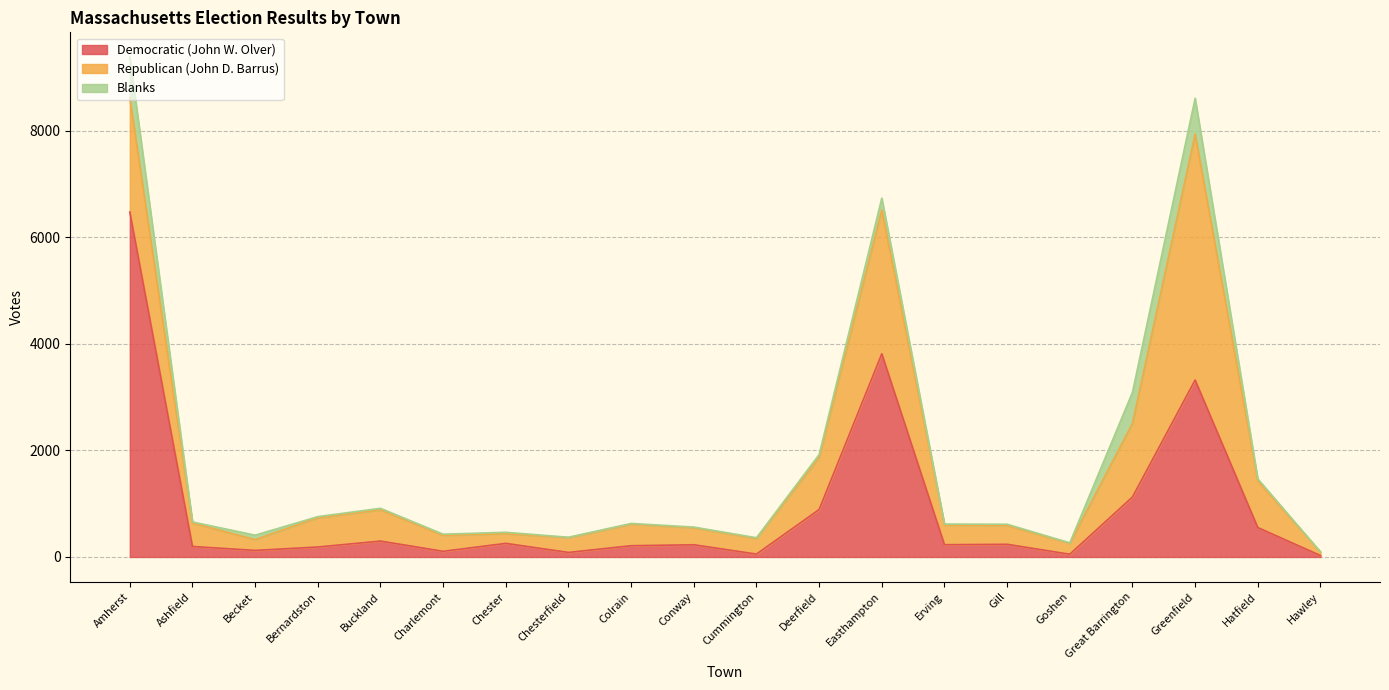

How many distinct data groups are displayed?

3